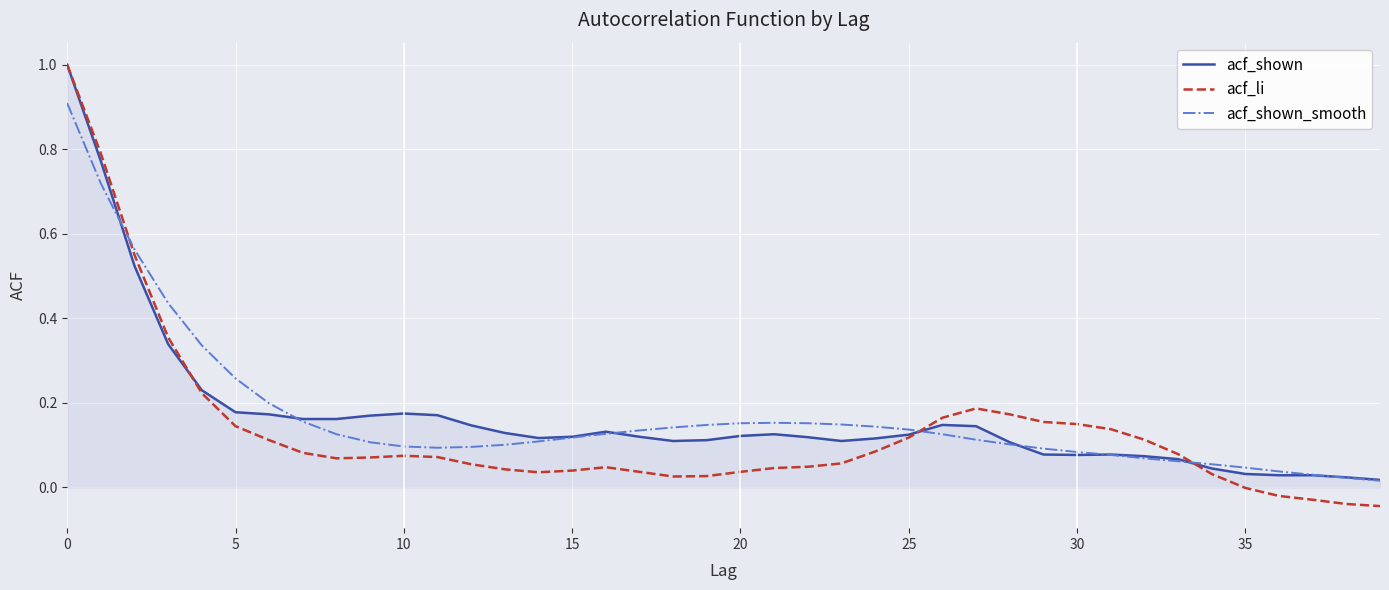

Which series has the largest range (max minus min)?

acf_li